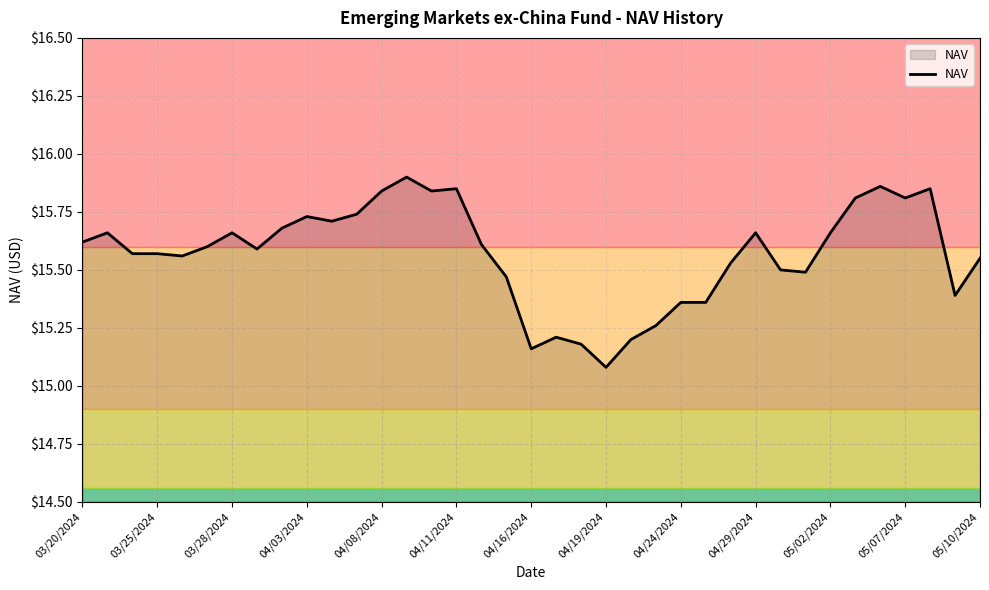

What is the smallest value displayed?

15.1